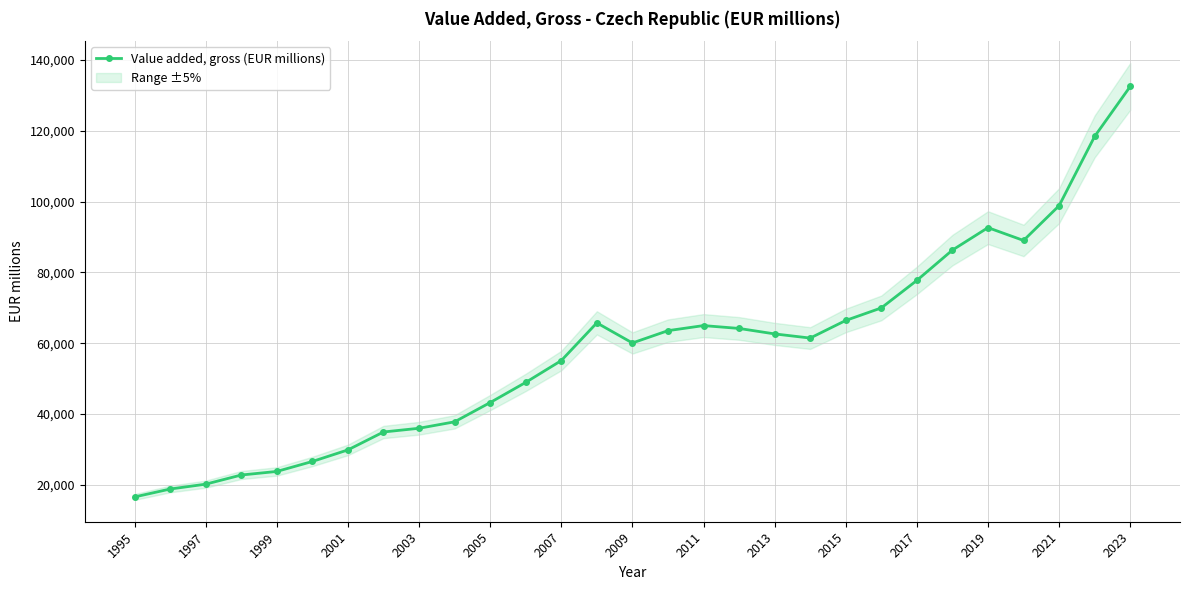

How many interior local valleys (lower than both neighbors) does the data have?

3